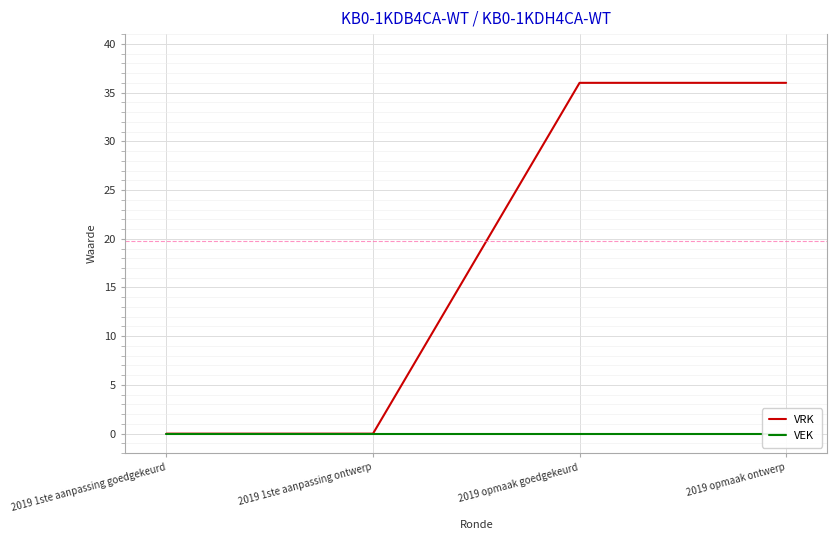

Which series has the largest range (max minus min)?

VRK